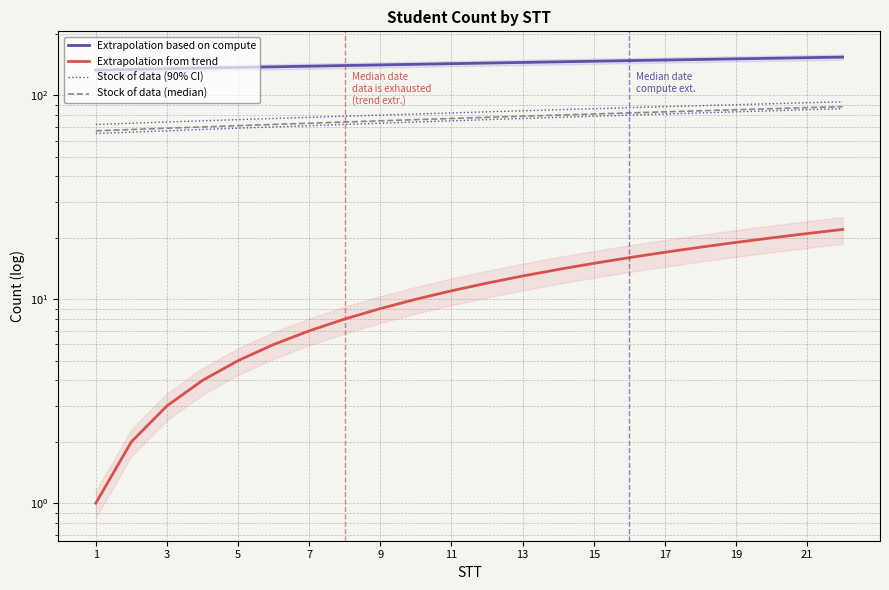

Reading right to left, transcribe all the data shown in this chart.

Extrapolation based on compute: 154	153	152	151	150	149	148	147	146	145	144	143	142	141	140	139	138	137	136	135	134	133
Extrapolation from trend: 22	21	20	19	18	17	16	15	14	13	12	11	10	9	8	7	6	5	4	3	2	1
Stock of data (90% CI): 93	92	91	90	89	88	87	86	85	84	83	82	81	80	79	78	77	76	75	74	73	72
Stock of data (median): 88	87	86	85	84	83	82	81	80	79	78	77	76	75	74	73	72	71	70	69	68	67